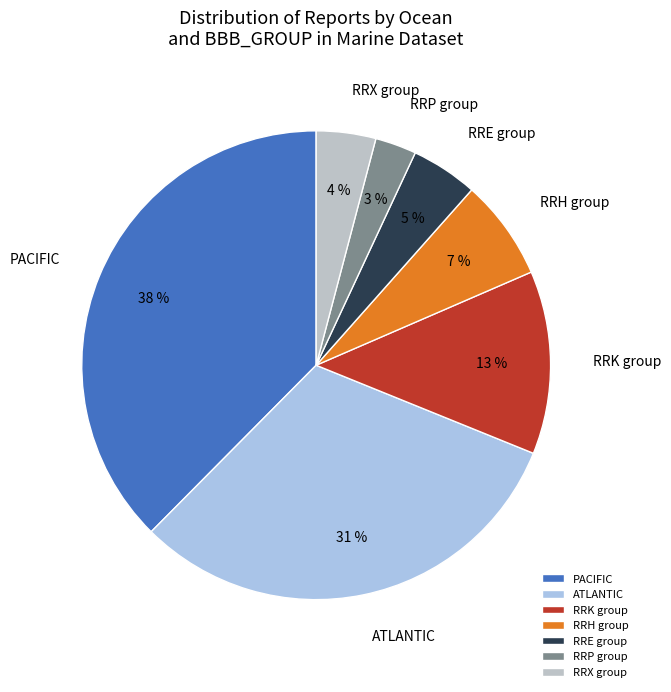

To the nearest percent, what is the average slice percentage?

14%